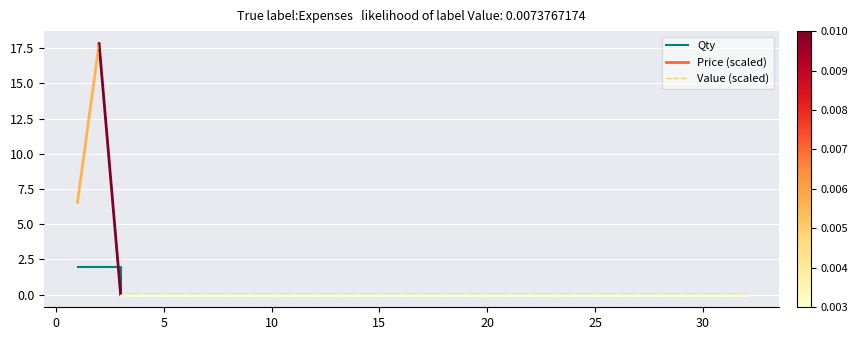

What is the difference between the maximum and second lowest values?

2